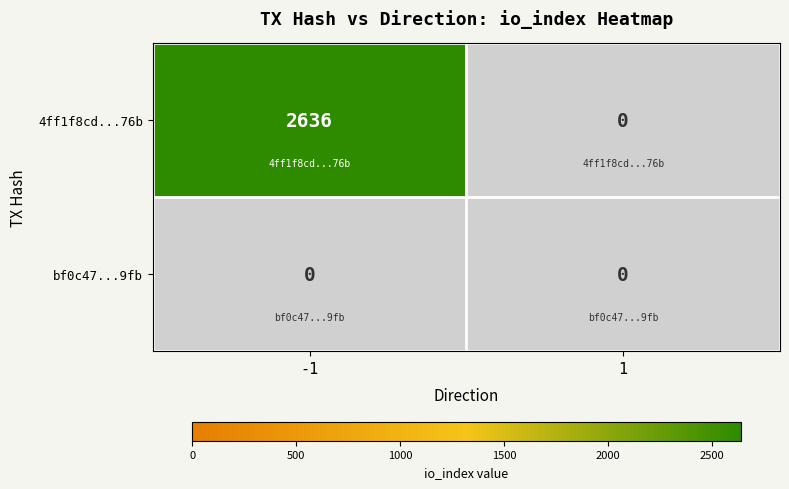

The 4ff1f8cd...76b series shows 2636 at -1. True or false?

True